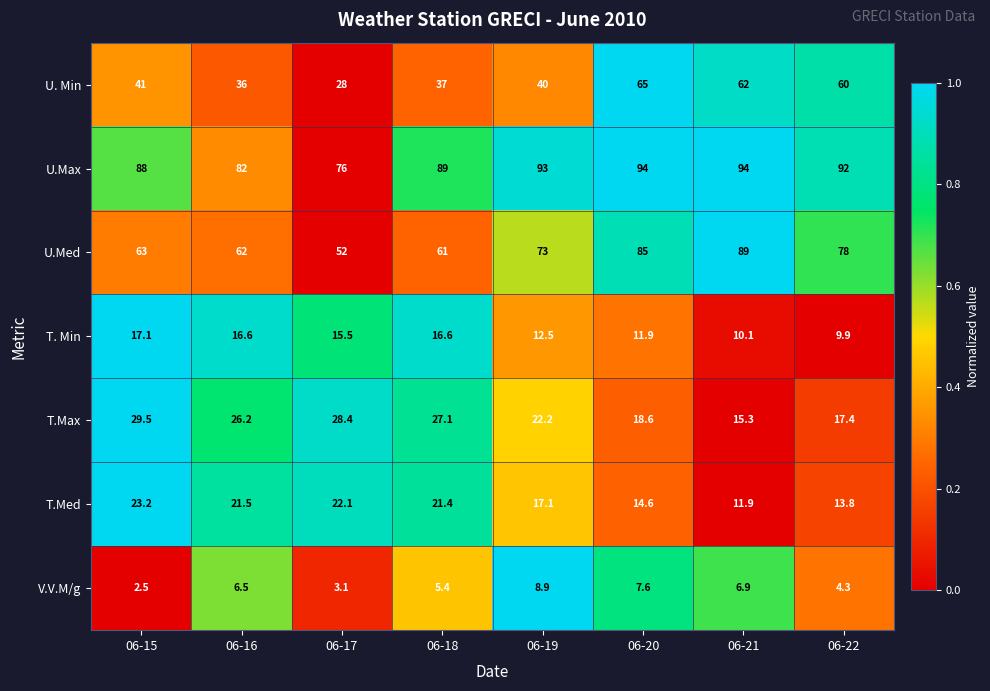

What is the difference between the second highest and second lowest values in the U.Max series?

12.0